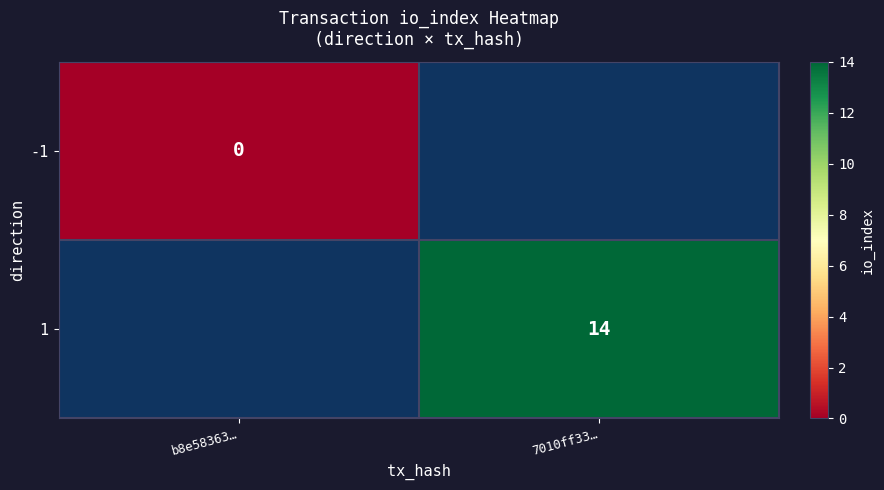

Is it true that 1 equals 14 at 7010ff33…?

True